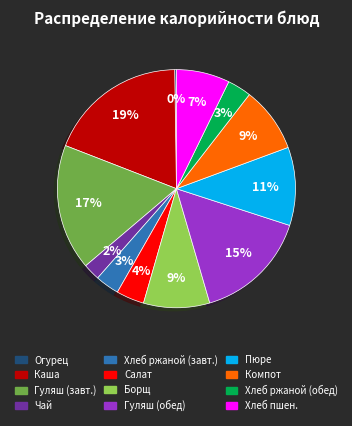

To the nearest percent, what is the difference between the largest and smallest slice percentages?

19%